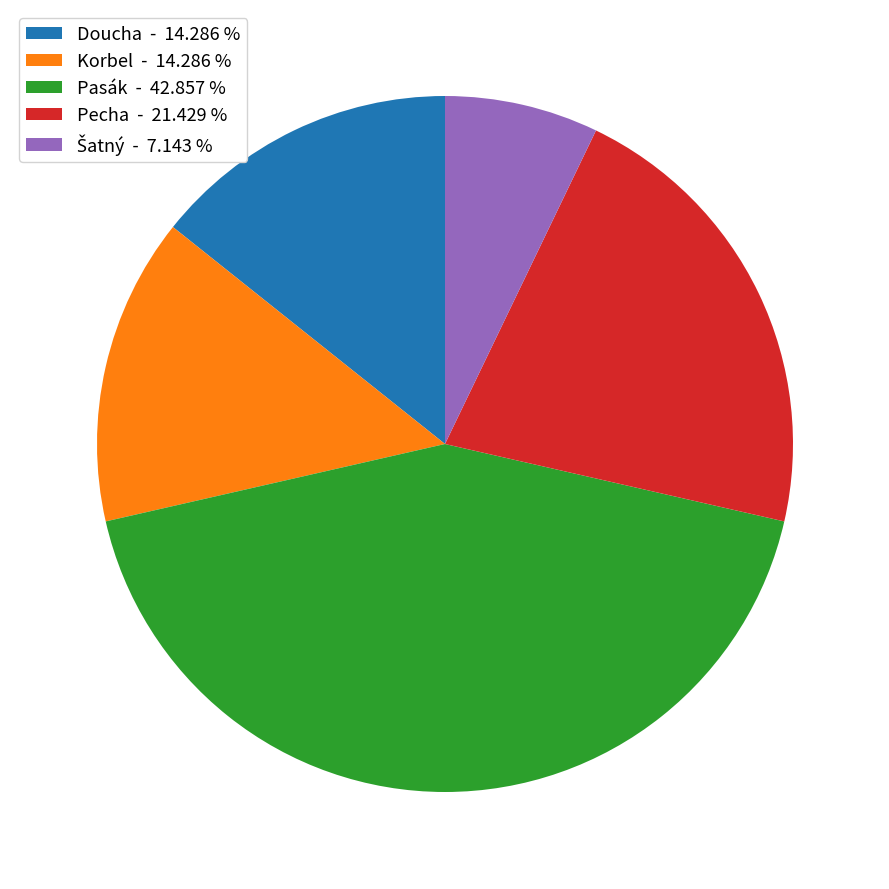

Does any single category account for the majority?

No